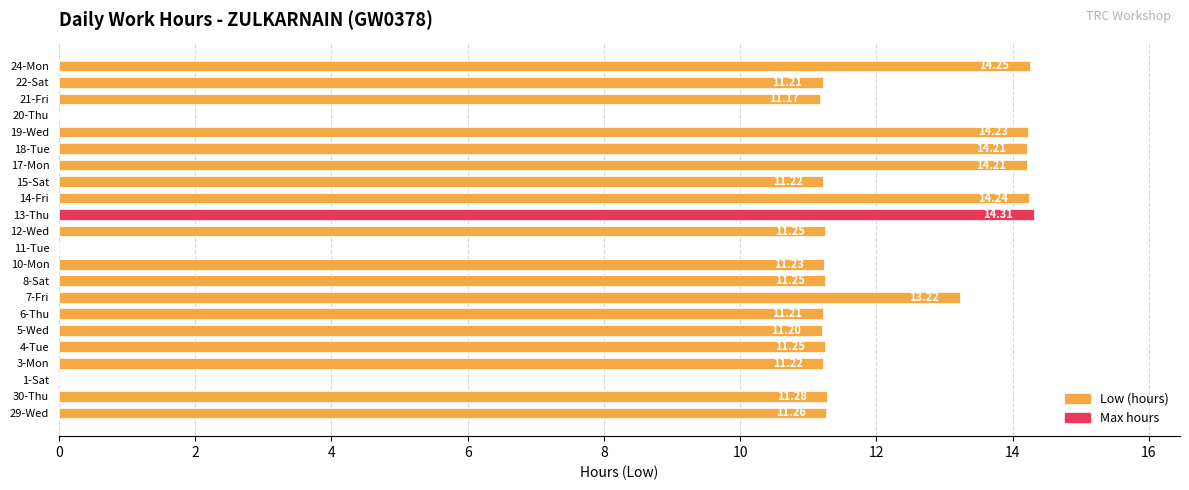

Between 22-Sat and 17-Mon, which is larger?

17-Mon